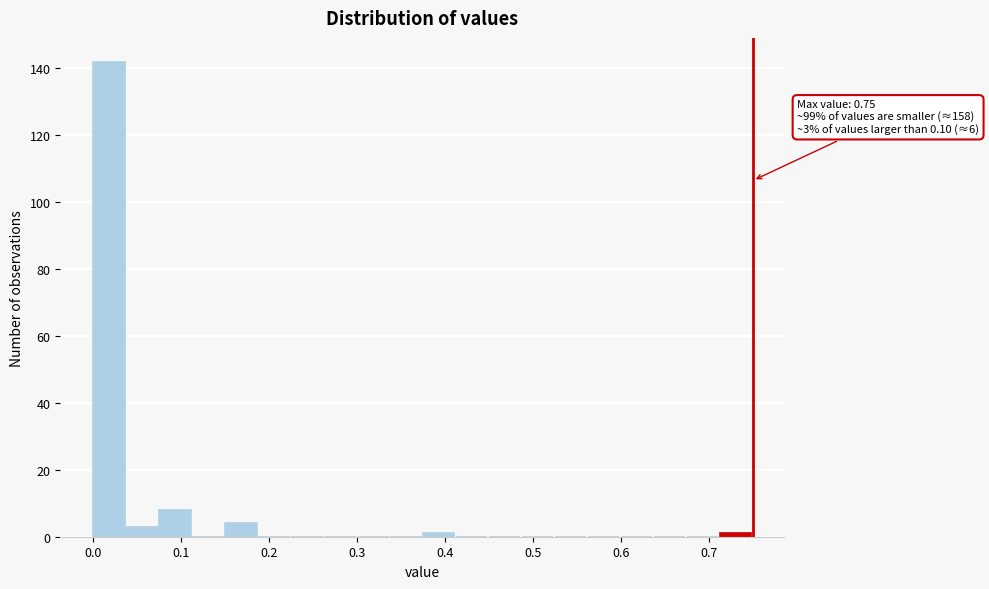

Around what value on the x-axis is the tallest bar? Give the approximate position of its centre, as read against the axis.

0.02